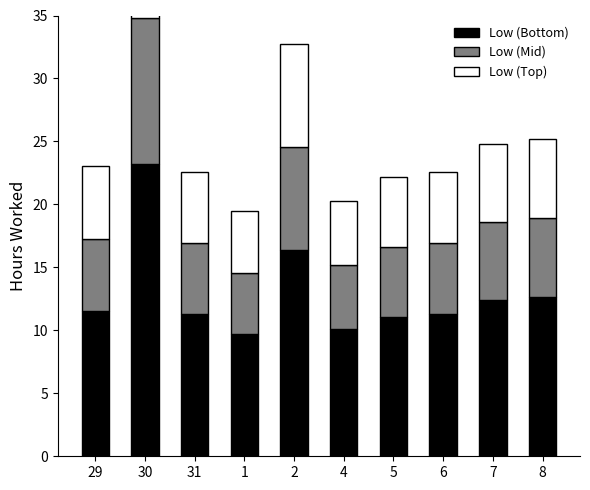

At which label does Low (Top) reach its peak?

30